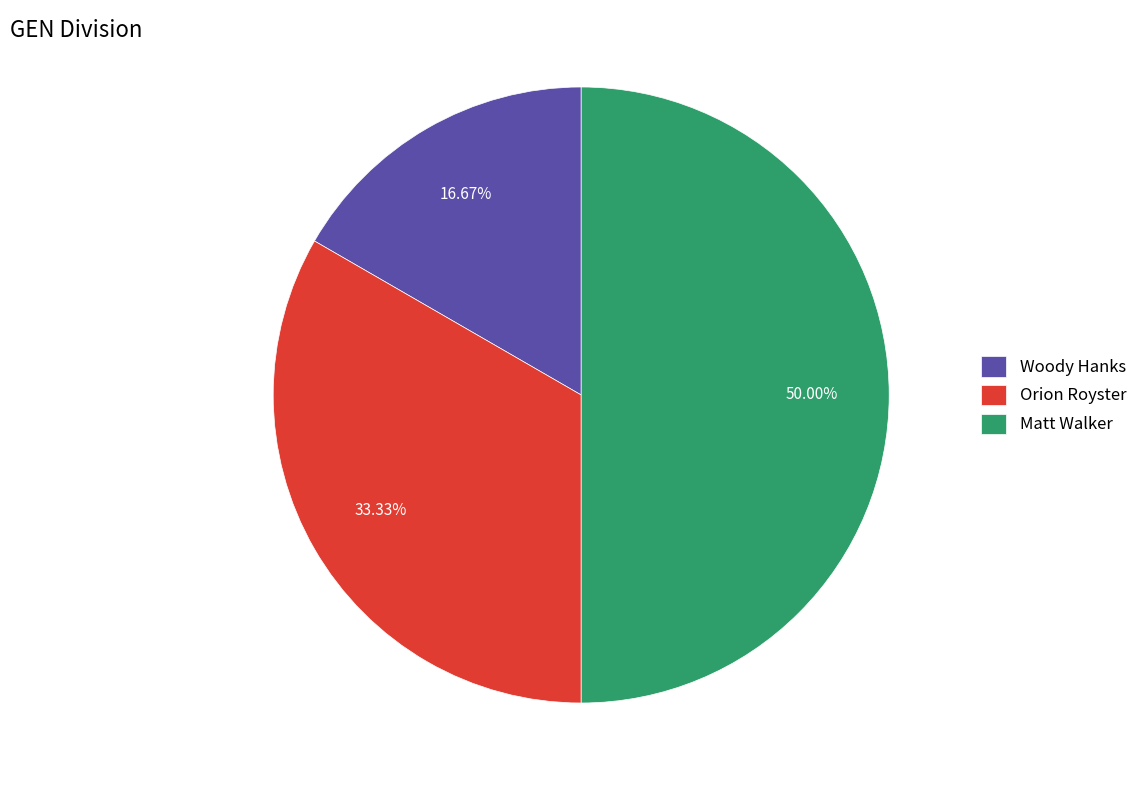

Rank the categories by value from highest to lowest.

Matt Walker, Orion Royster, Woody Hanks